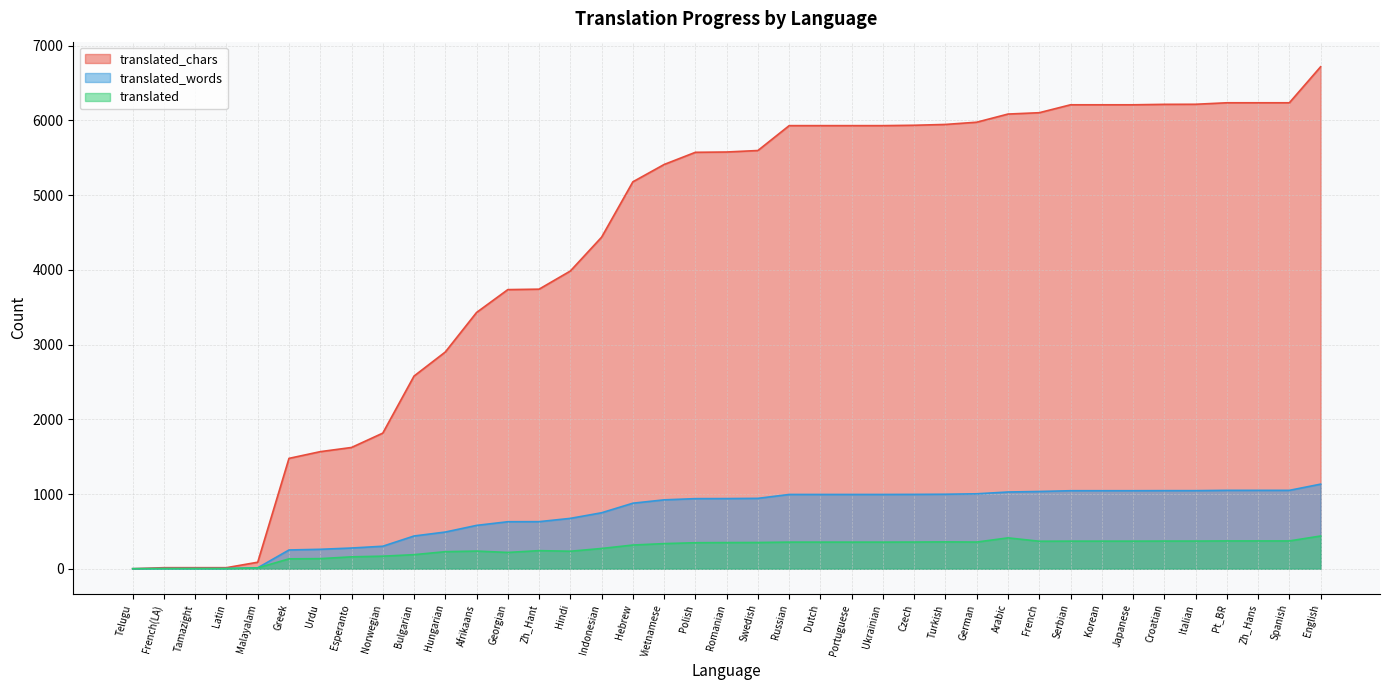

List the series in order of their peak value, lowest first.

translated, translated_words, translated_chars